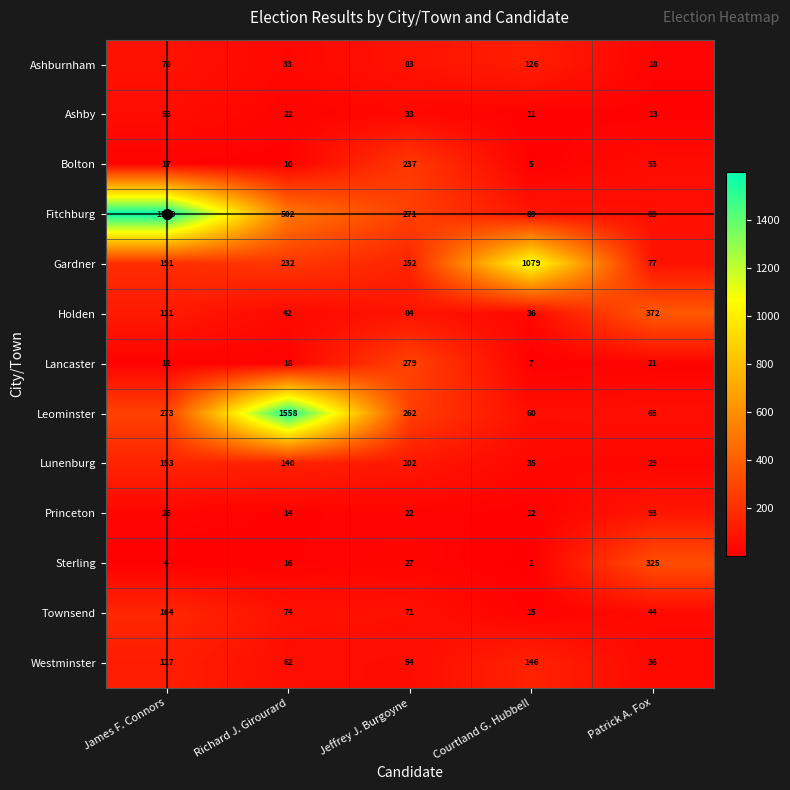

Where is Westminster nearest to the value 91?

Richard J. Girourard